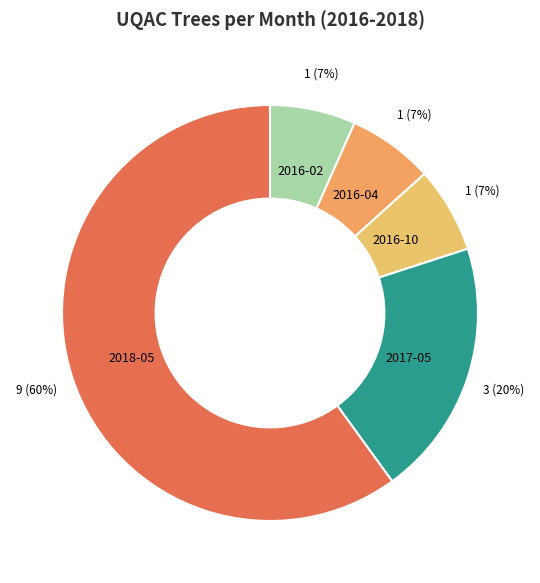

Between 2016-10 and 2018-05, which is larger?

2018-05